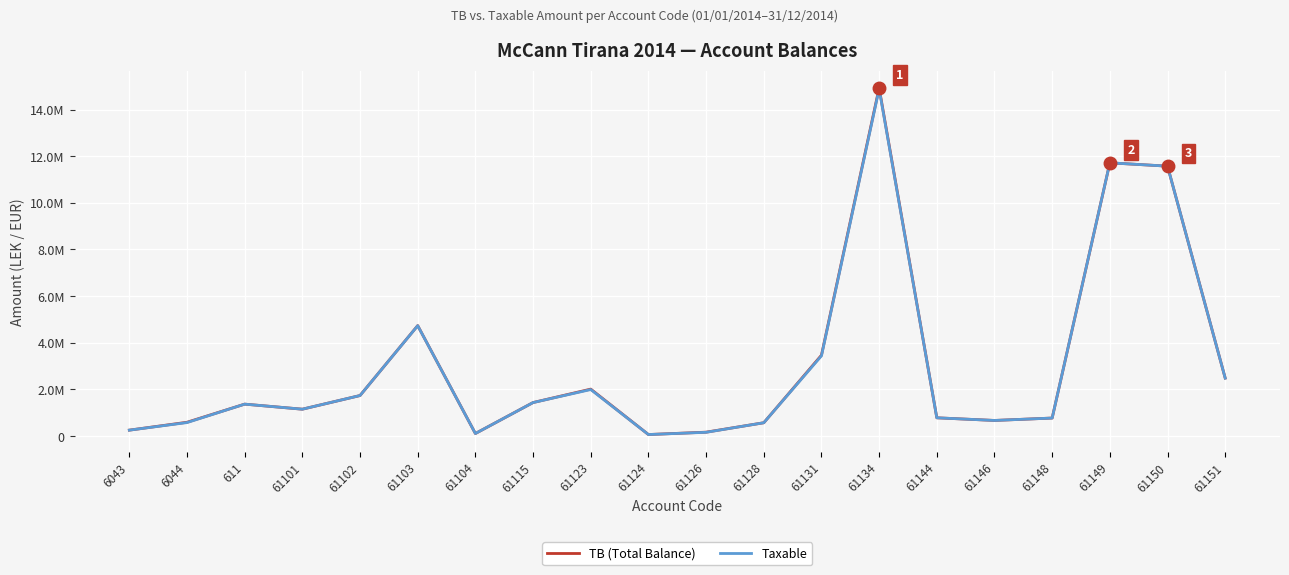

Does the chart have visible grid lines?

Yes